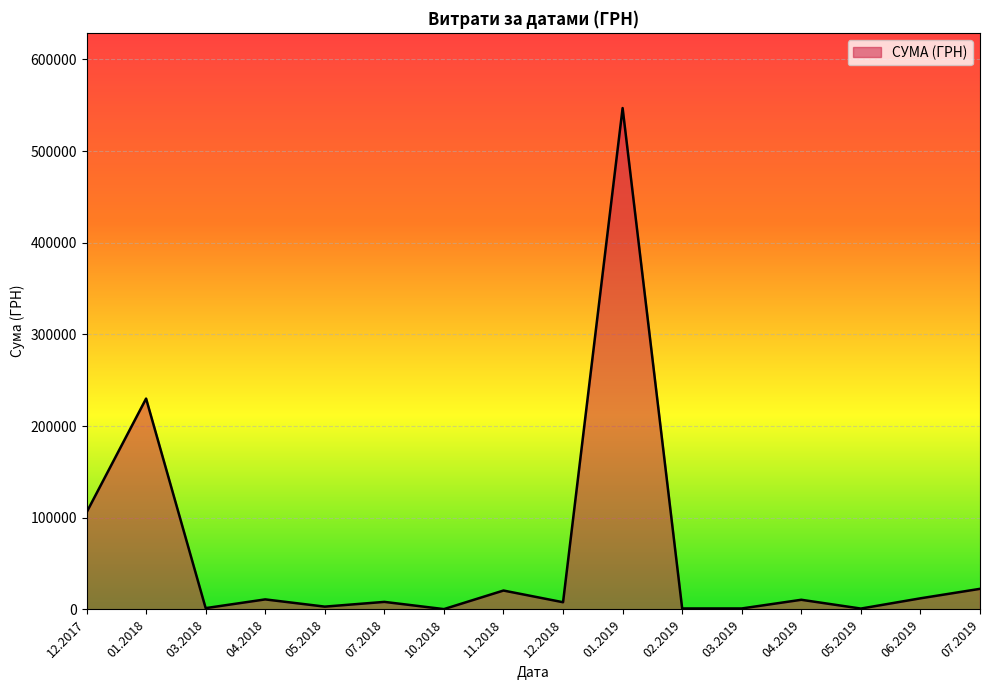

Between 12.2017 and 01.2019, which is larger?

01.2019